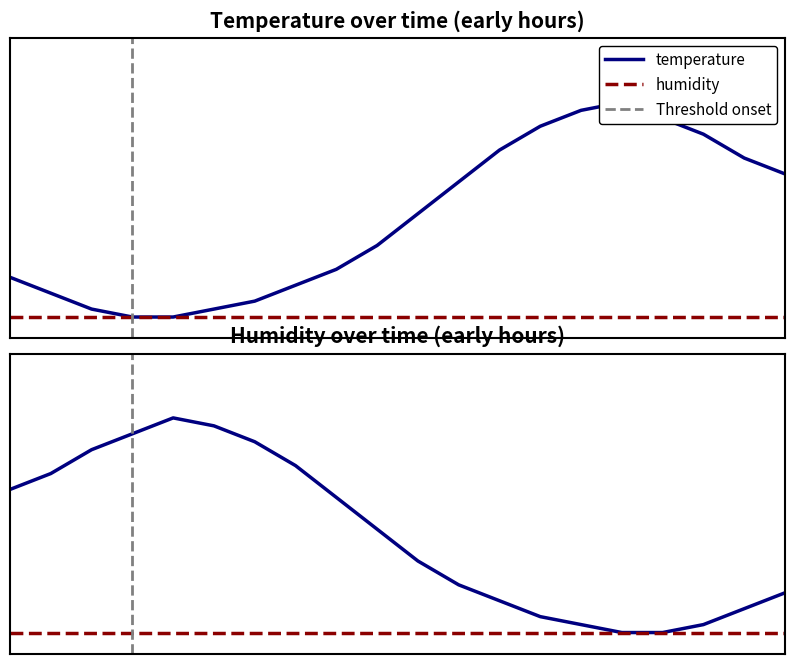

Is this an area chart (filled region under the line)?

No